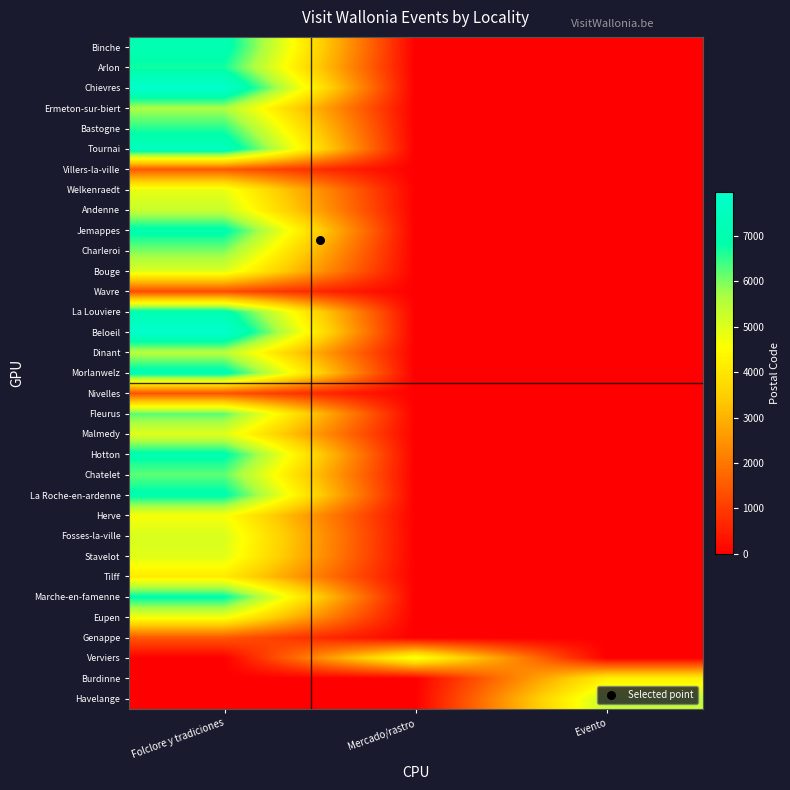

Reading left to right, list all the values displayed in this chart.

Binche: Folclore y tradiciones=7130	Mercado/rastro=0	Evento=0
Arlon: Folclore y tradiciones=6700	Mercado/rastro=0	Evento=0
Chievres: Folclore y tradiciones=7950	Mercado/rastro=0	Evento=0
Ermeton-sur-biert: Folclore y tradiciones=5644	Mercado/rastro=0	Evento=0
Bastogne: Folclore y tradiciones=6600	Mercado/rastro=0	Evento=0
Tournai: Folclore y tradiciones=7500	Mercado/rastro=0	Evento=0
Villers-la-ville: Folclore y tradiciones=1495	Mercado/rastro=0	Evento=0
Welkenraedt: Folclore y tradiciones=4840	Mercado/rastro=0	Evento=0
Andenne: Folclore y tradiciones=5300	Mercado/rastro=0	Evento=0
Jemappes: Folclore y tradiciones=7012	Mercado/rastro=0	Evento=0
Charleroi: Folclore y tradiciones=6000	Mercado/rastro=0	Evento=0
Bouge: Folclore y tradiciones=5004	Mercado/rastro=0	Evento=0
Wavre: Folclore y tradiciones=1300	Mercado/rastro=0	Evento=0
La Louviere: Folclore y tradiciones=7100	Mercado/rastro=0	Evento=0
Beloeil: Folclore y tradiciones=7970	Mercado/rastro=0	Evento=0
Dinant: Folclore y tradiciones=5500	Mercado/rastro=0	Evento=0
Morlanwelz: Folclore y tradiciones=7140	Mercado/rastro=0	Evento=0
Nivelles: Folclore y tradiciones=1400	Mercado/rastro=0	Evento=0
Fleurus: Folclore y tradiciones=6220	Mercado/rastro=0	Evento=0
Malmedy: Folclore y tradiciones=4960	Mercado/rastro=0	Evento=0
Hotton: Folclore y tradiciones=6990	Mercado/rastro=0	Evento=0
Chatelet: Folclore y tradiciones=6200	Mercado/rastro=0	Evento=0
La Roche-en-ardenne: Folclore y tradiciones=6980	Mercado/rastro=0	Evento=0
Herve: Folclore y tradiciones=4650	Mercado/rastro=0	Evento=0
Fosses-la-ville: Folclore y tradiciones=5070	Mercado/rastro=0	Evento=0
Stavelot: Folclore y tradiciones=4970	Mercado/rastro=0	Evento=0
Tilff: Folclore y tradiciones=4130	Mercado/rastro=0	Evento=0
Marche-en-famenne: Folclore y tradiciones=6900	Mercado/rastro=0	Evento=0
Eupen: Folclore y tradiciones=4700	Mercado/rastro=0	Evento=0
Genappe: Folclore y tradiciones=1470	Mercado/rastro=0	Evento=0
Verviers: Folclore y tradiciones=0	Mercado/rastro=4800	Evento=0
Burdinne: Folclore y tradiciones=0	Mercado/rastro=0	Evento=4210
Havelange: Folclore y tradiciones=0	Mercado/rastro=0	Evento=5374